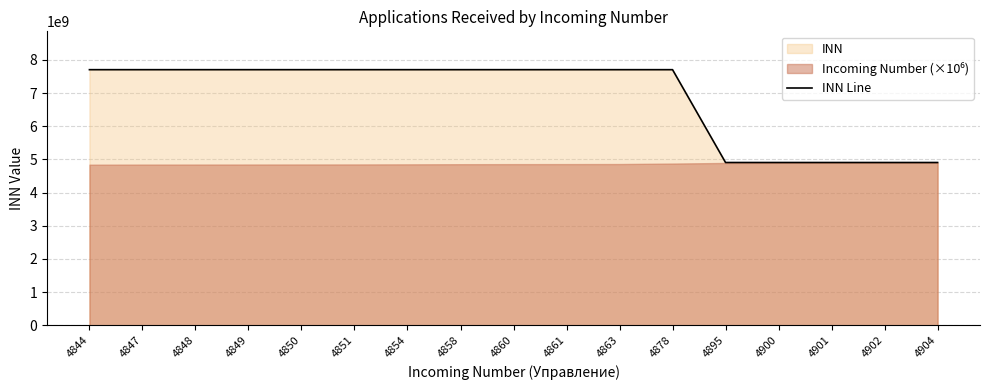

The chart shows a value of 7708044880 at 4848. True or false?

True